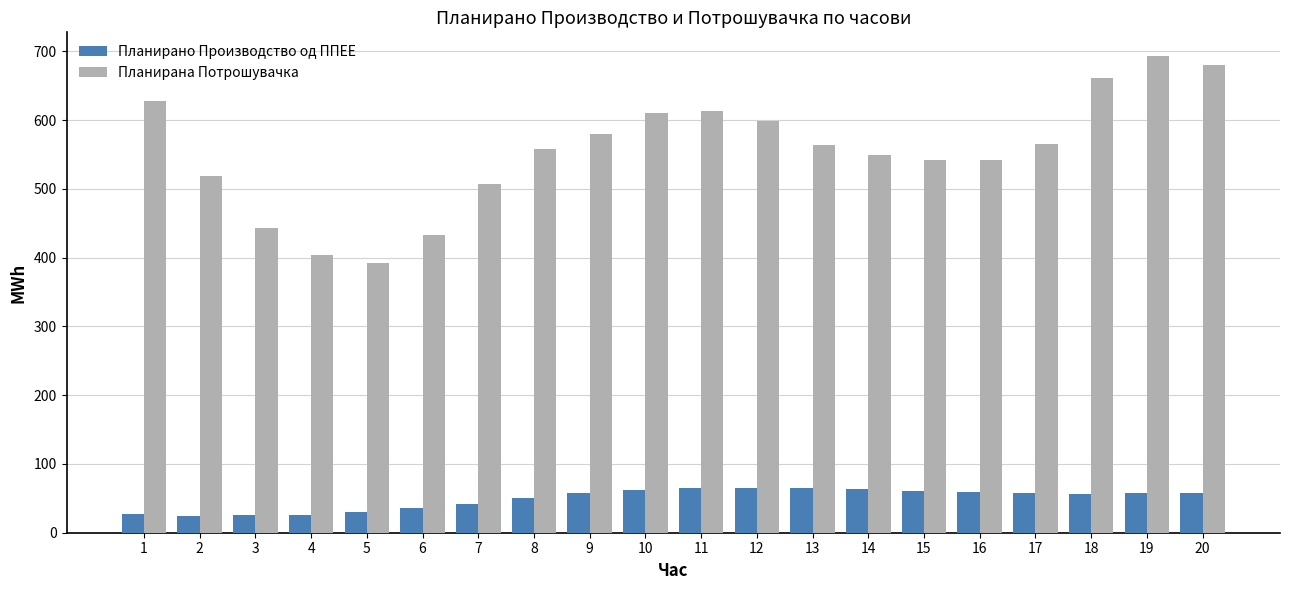

What is the minimum value for Планирана Потрошувачка?

392.6